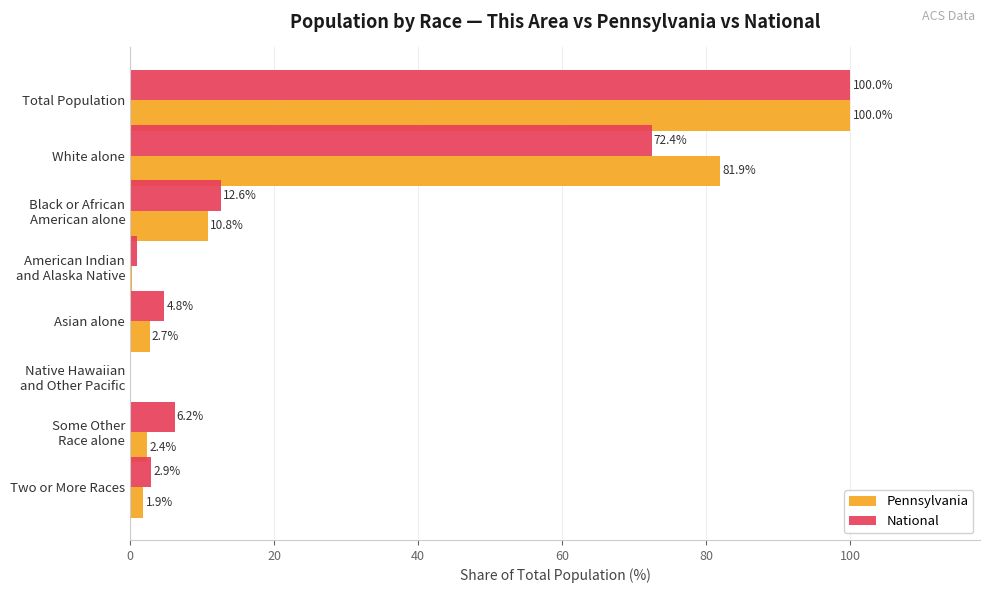

What is the total value across all series at Asian alone?

7.5